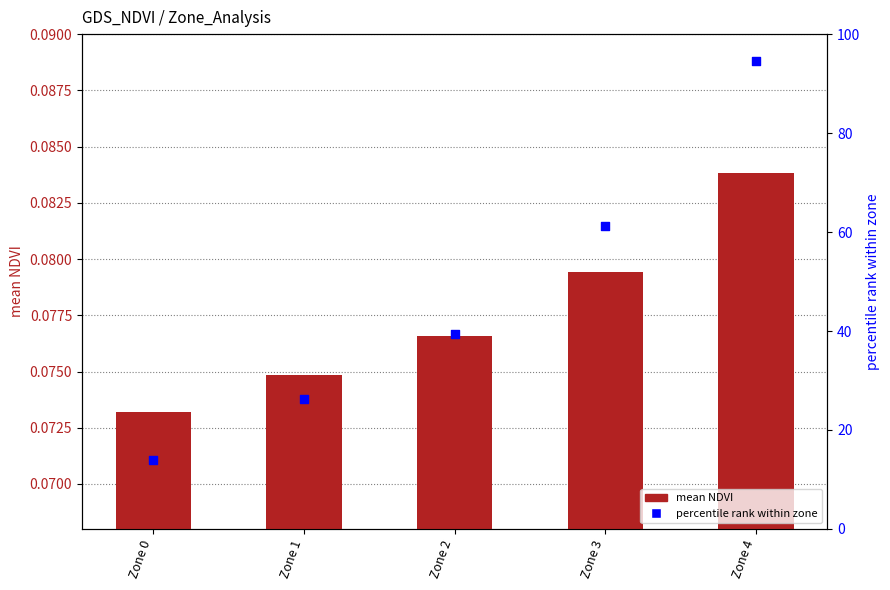

Which series has the largest total across all categories?

percentile rank within zone